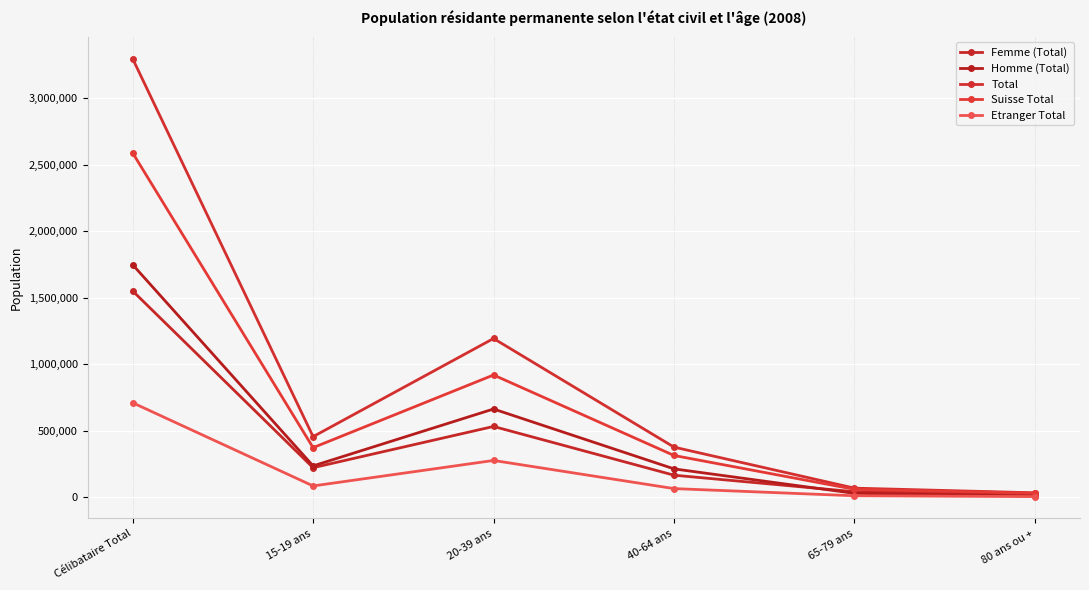

Count the number of data series in this chart.

5